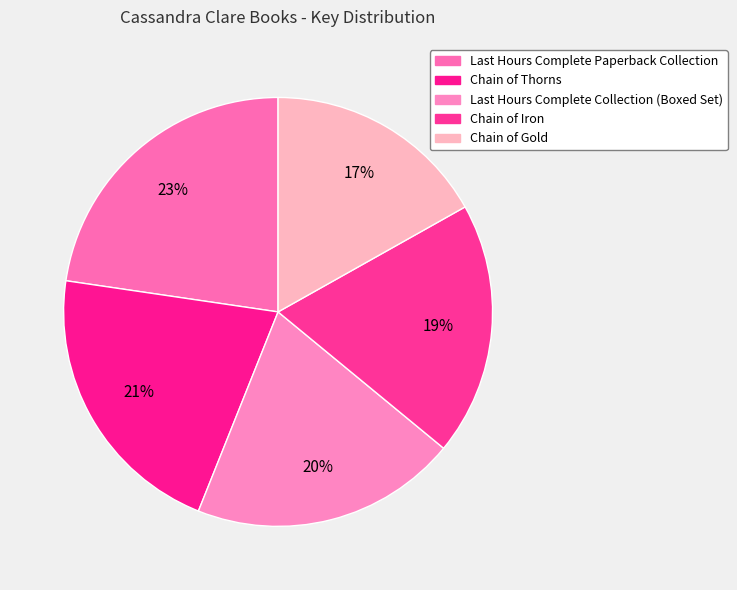

To the nearest percent, what is the average slice percentage?

20%